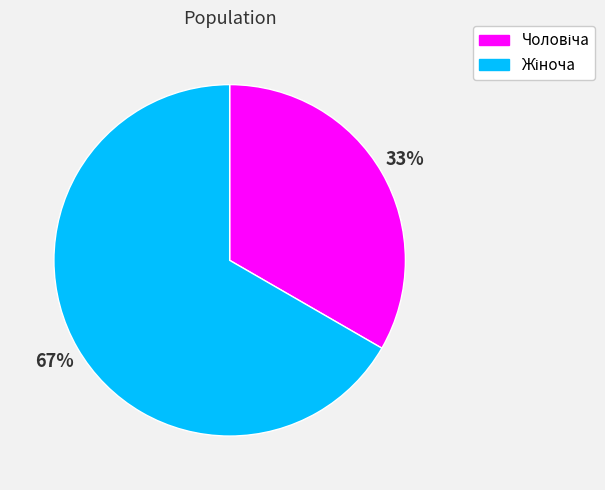

To the nearest percent, what is the average slice percentage?

50%